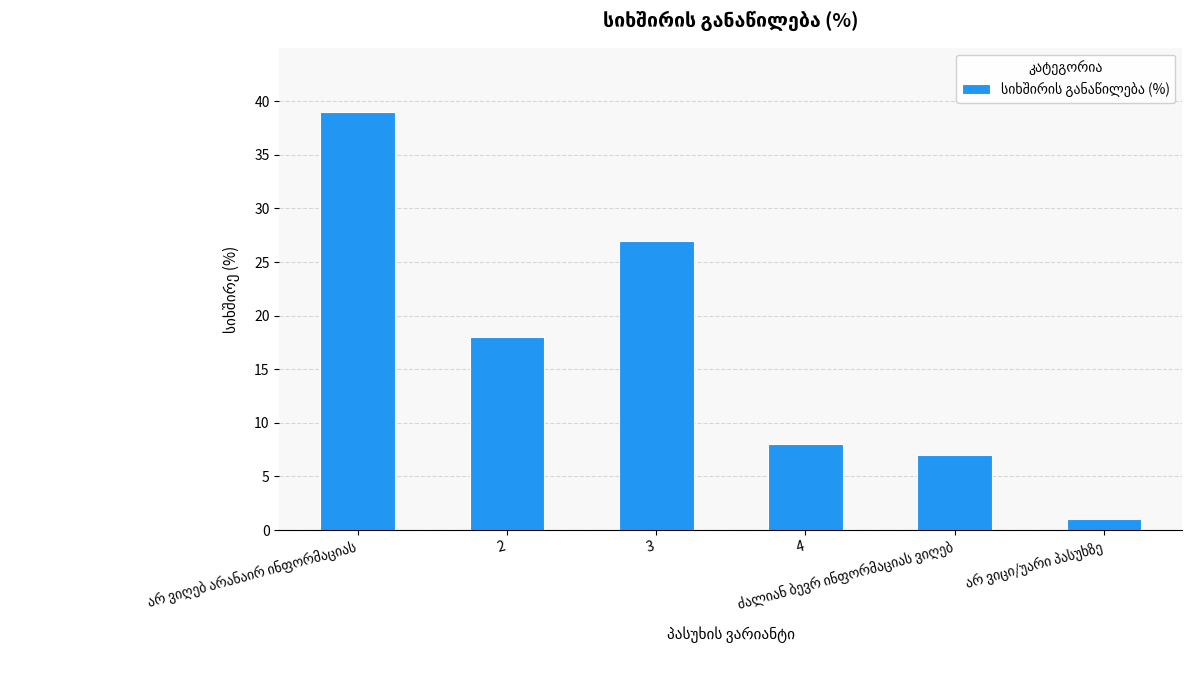

What is the average value?

17